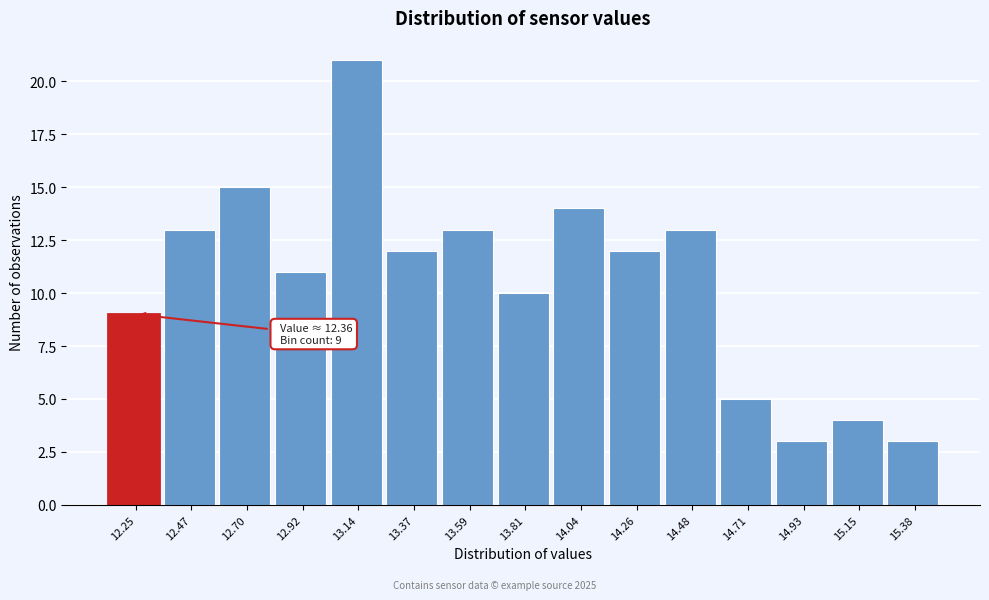

Reading left to right, extract all data points from this chart.

12.25=9	12.47=13	12.70=15	12.92=11	13.14=21	13.37=12	13.59=13	13.81=10	14.04=14	14.26=12	14.48=13	14.71=5	14.93=3	15.15=4	15.38=3